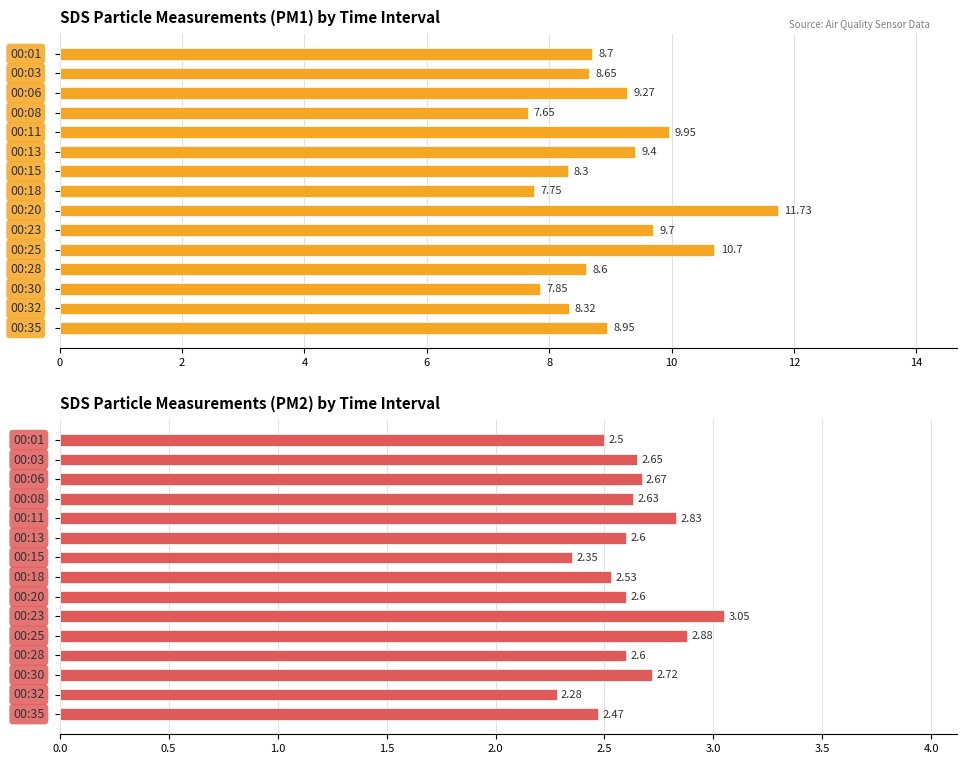

What is the average value of the SDS_P2 series?

2.6